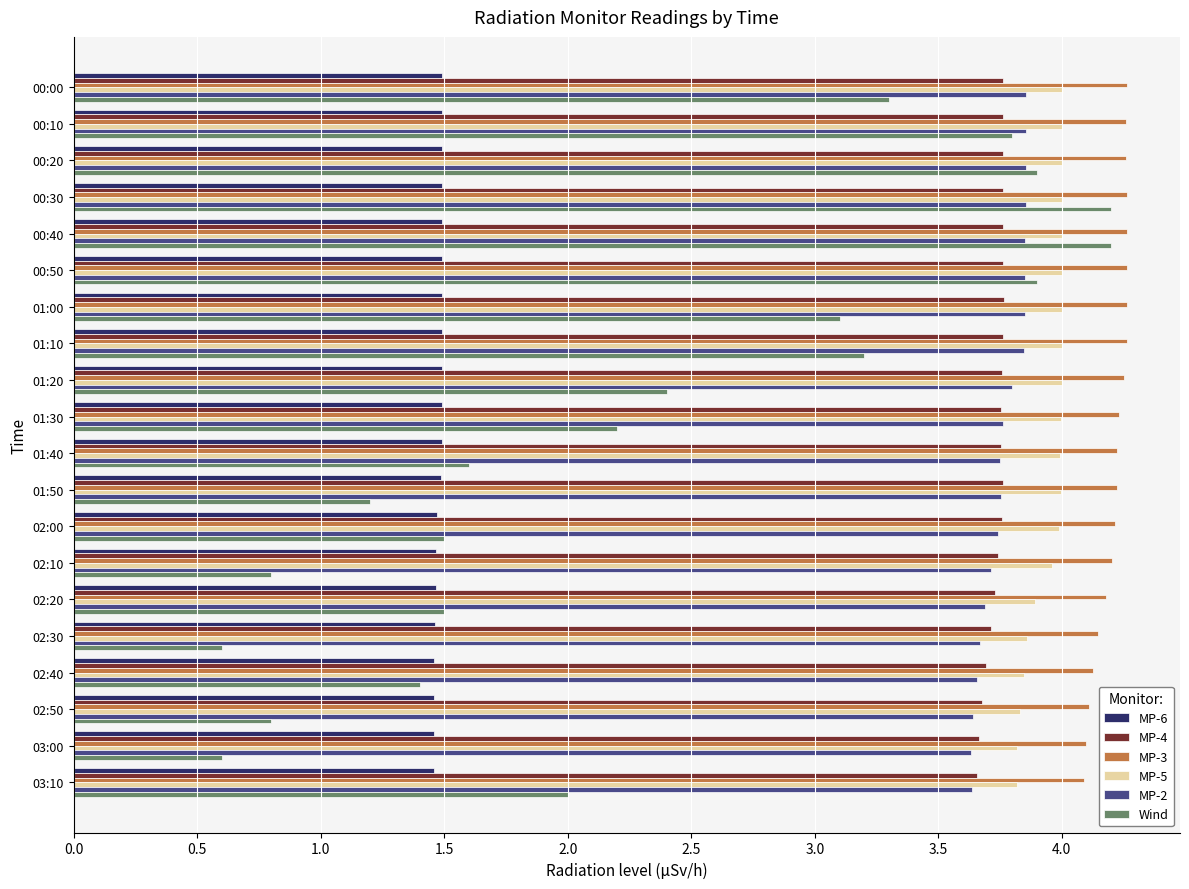

What is the sum of all MP-4 values?

74.8